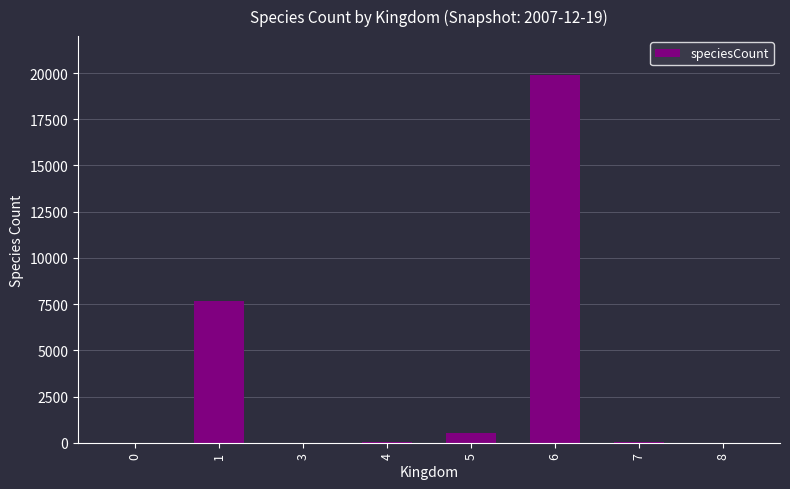

What is the sum of all values?

28224